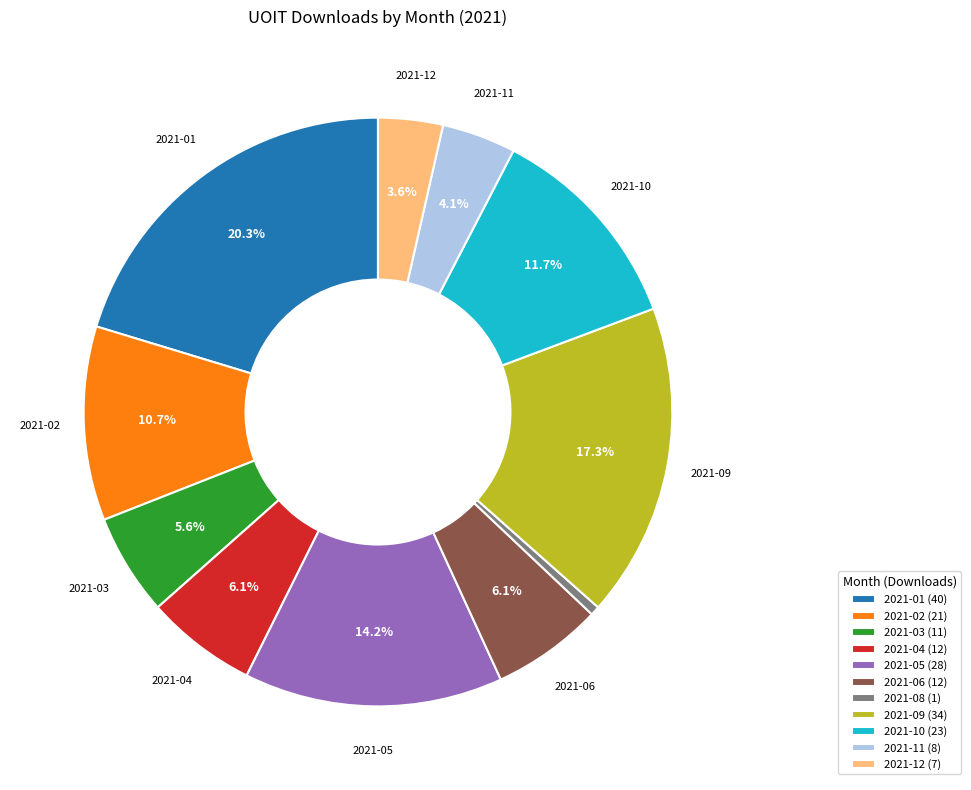

Approximately how many times larger is the value at 2021-05 (28) compared to 2021-04 (12)?

2.3